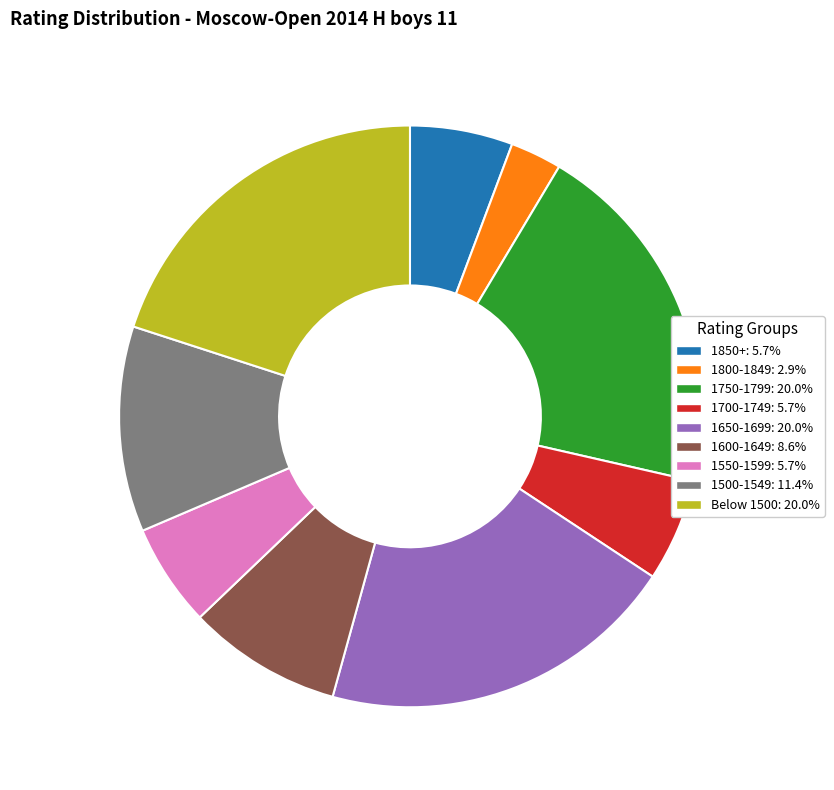

Does Below 1500: 20.0% represent more than half of the total?

No